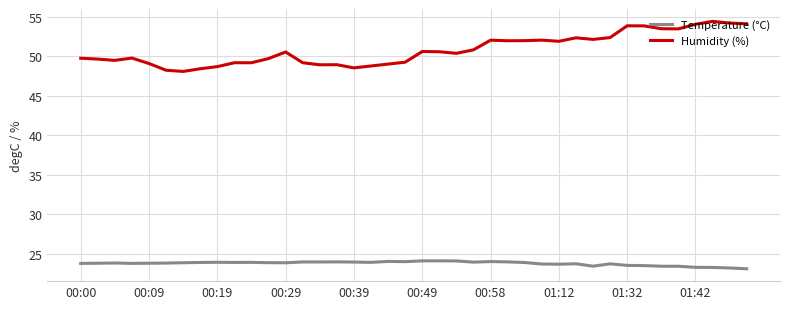

True or false: Humidity (%) and Temperature (°C) intersect in this chart.

False